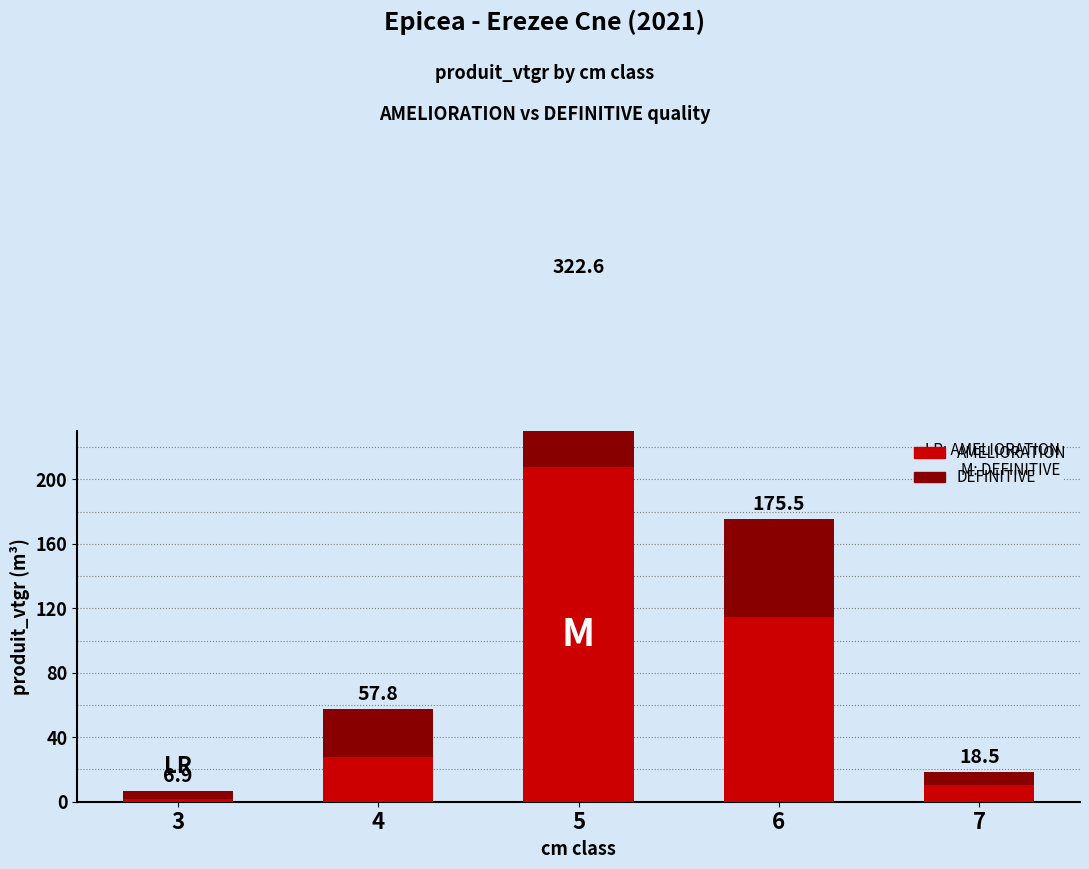

What is the difference between the second highest and minimum values in the DEFINITIVE series?

55.9